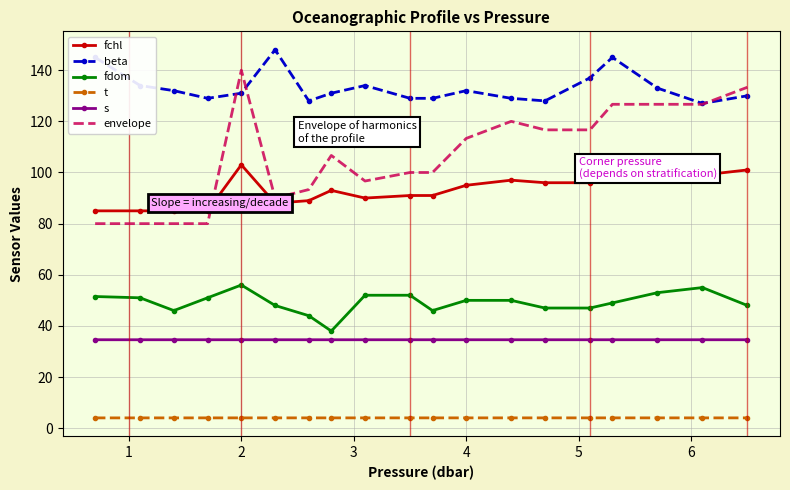

What is the smallest value displayed?

4.0